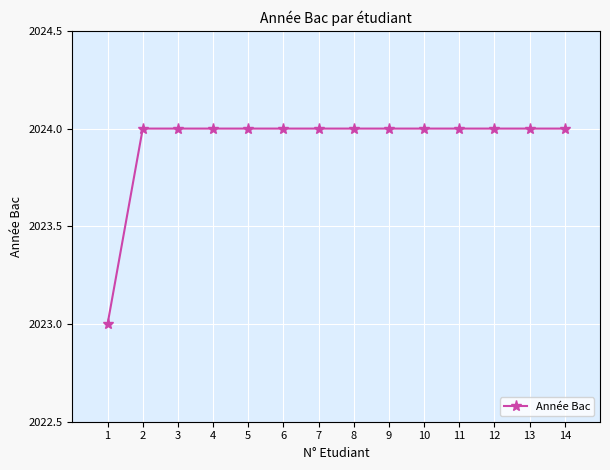

The value at 4 is 2024. True or false?

True